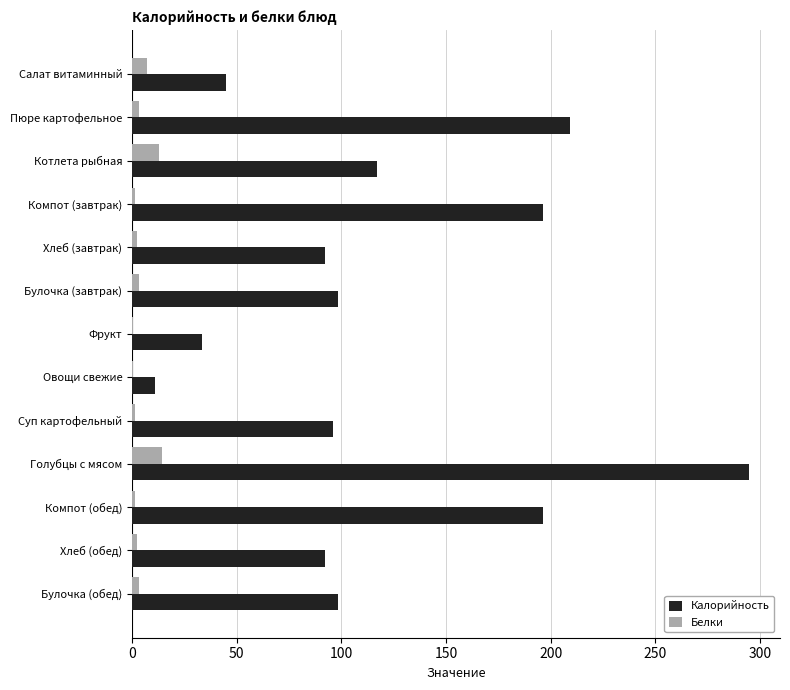

At which category does the chart reach its peak across all series?

Голубцы с мясом